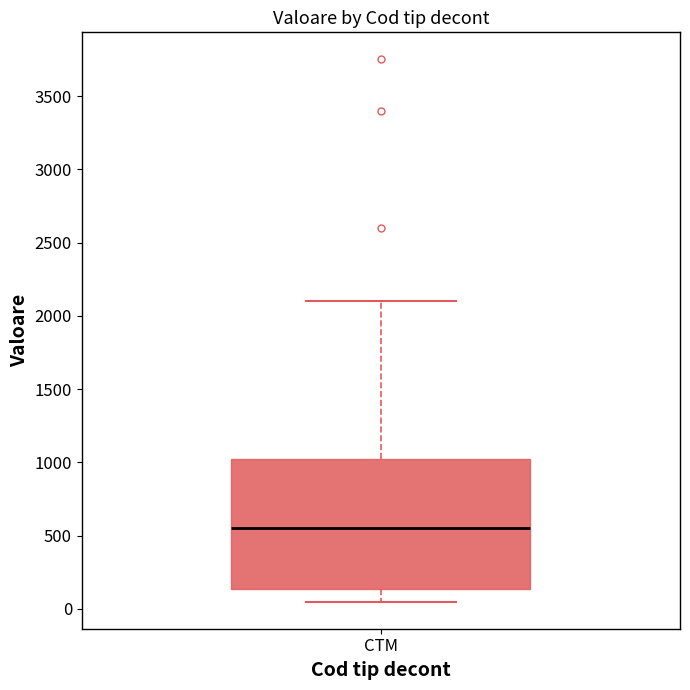

Where does the lower whisker of the box for CTM end on the y-axis? The values are not printed on the chart, so give them approximately, as read against the axis.

50